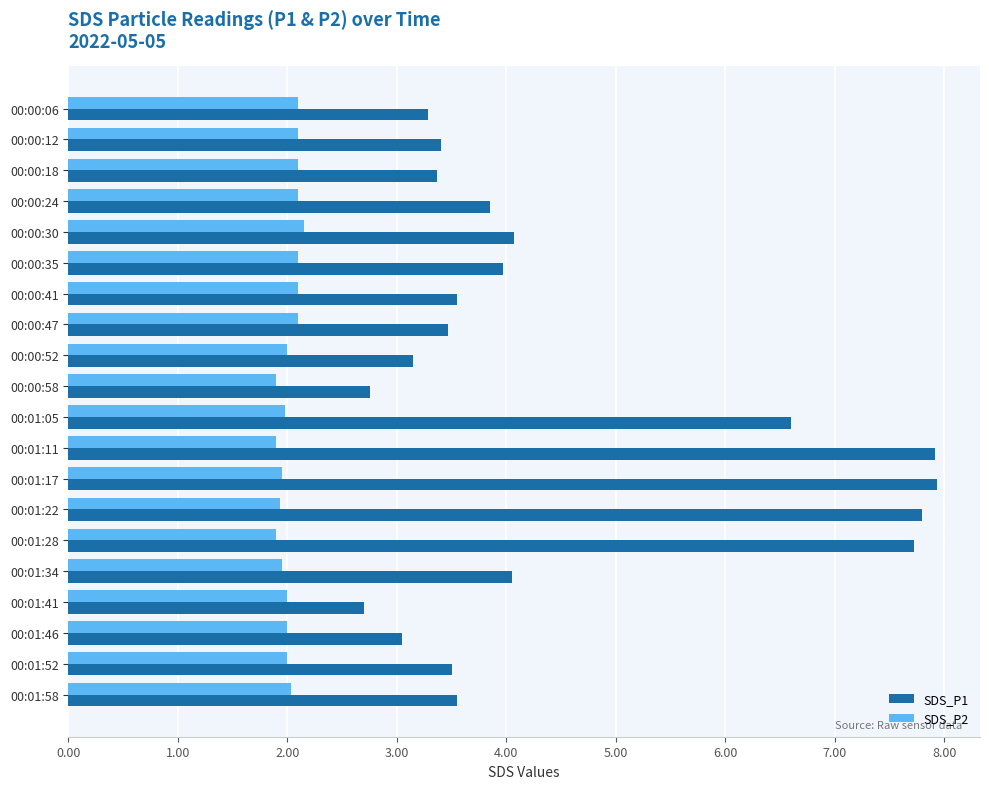

What is the minimum value for SDS_P1?

2.7